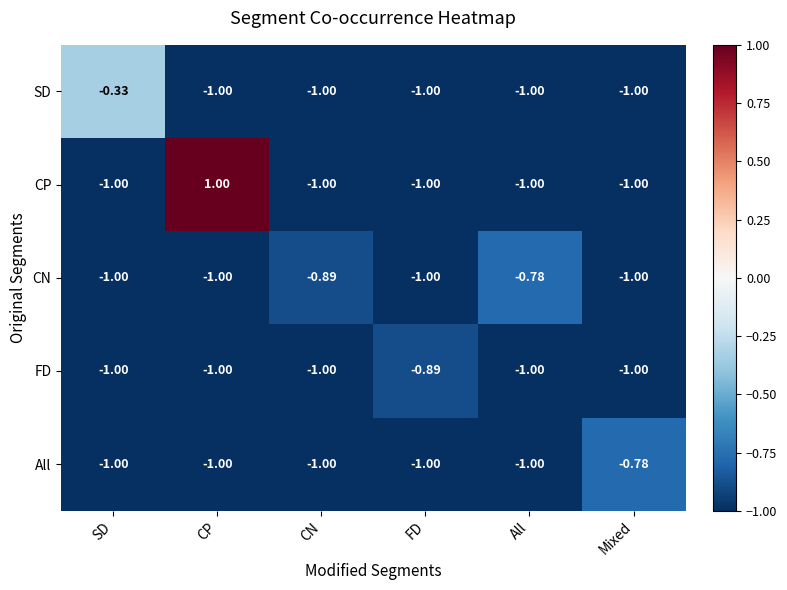

Which series has the largest range (max minus min)?

CP